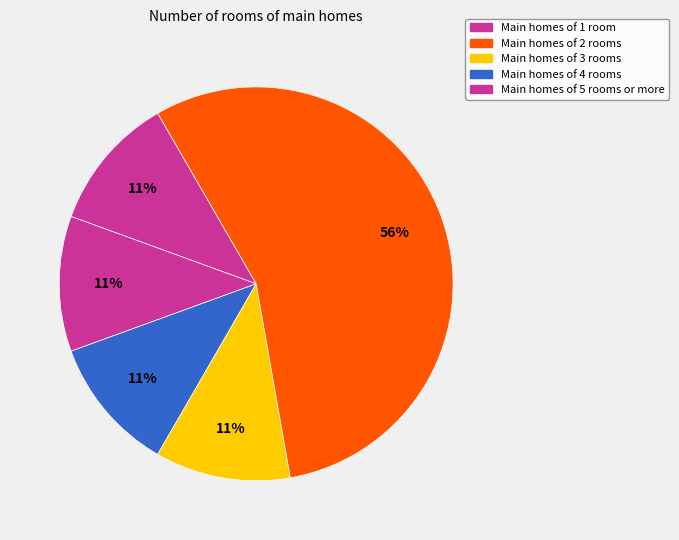

How many slices are in this pie chart?

5